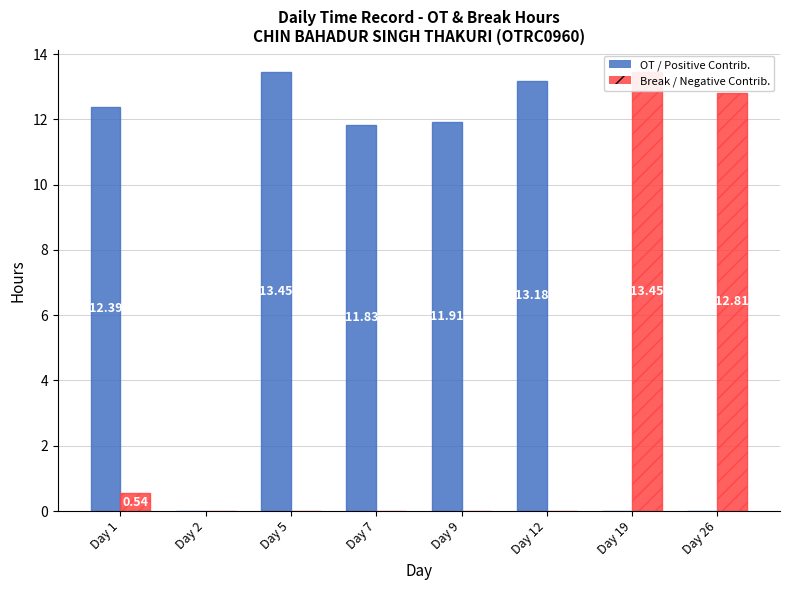

What is the sum of all OT / Positive Contrib. values?

62.8